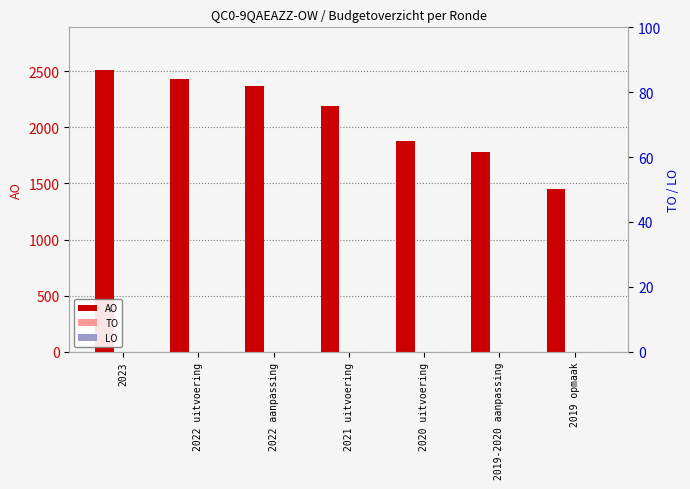

What is the label of the 6th bar from the right?

2022 uitvoering